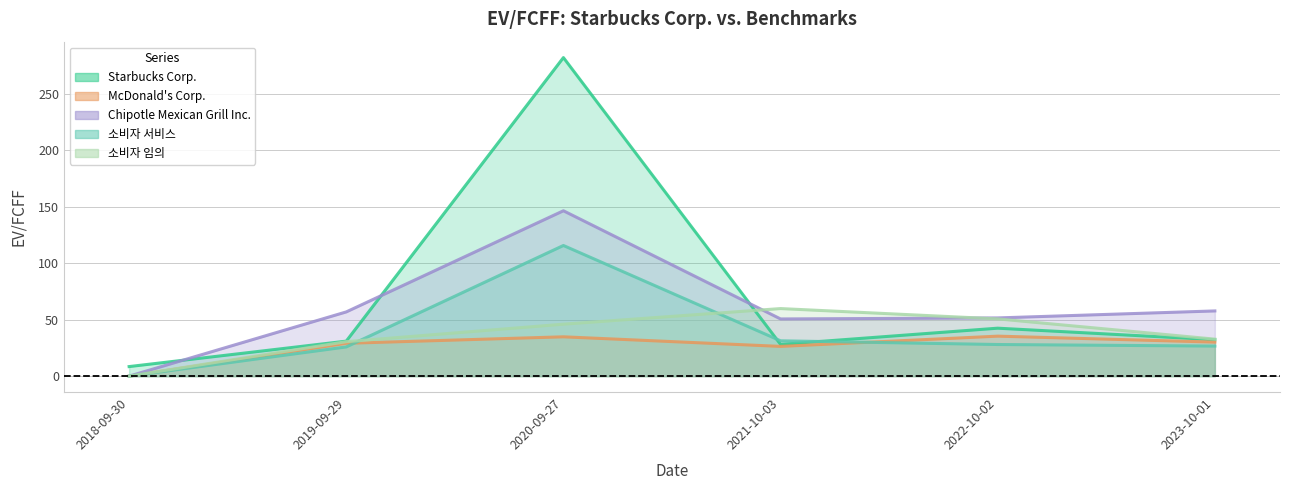

How many times do 소비자 서비스 and McDonald's Corp. cross each other?

2